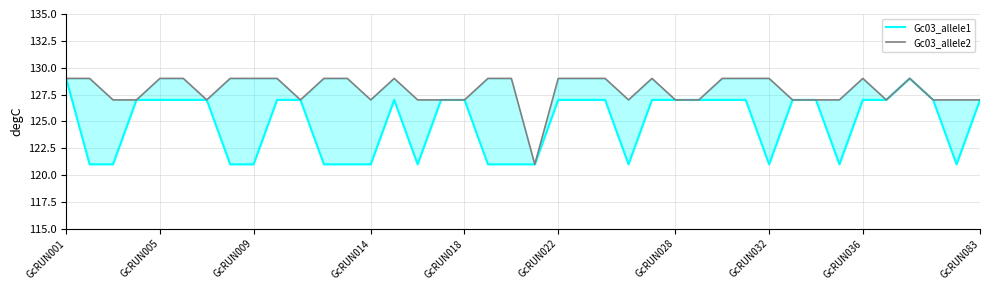

What is the difference between the maximum and second lowest values in the Gc03_allele1 series?

8